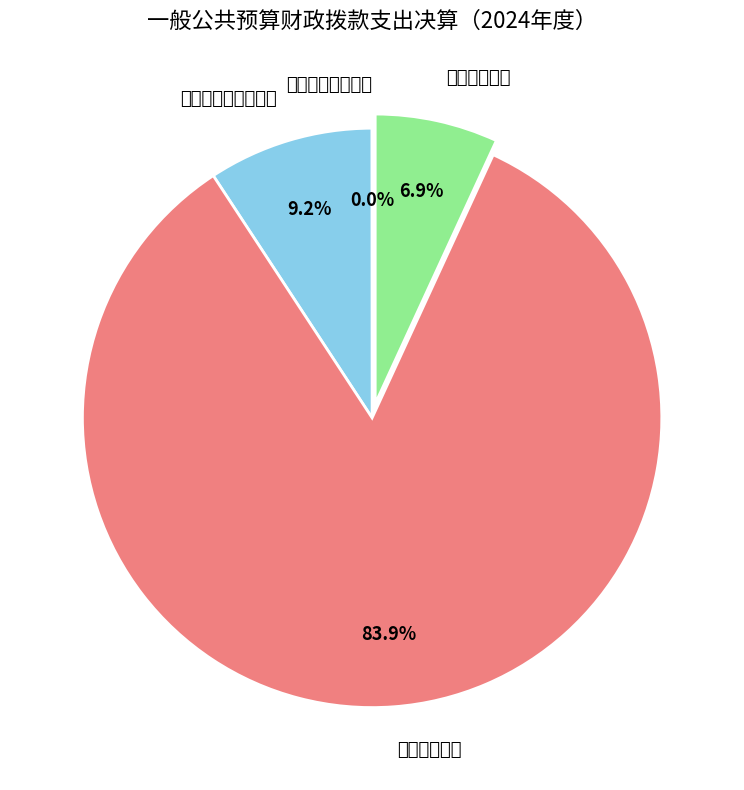

Which category has the biggest portion of the pie?

卫生健康支出